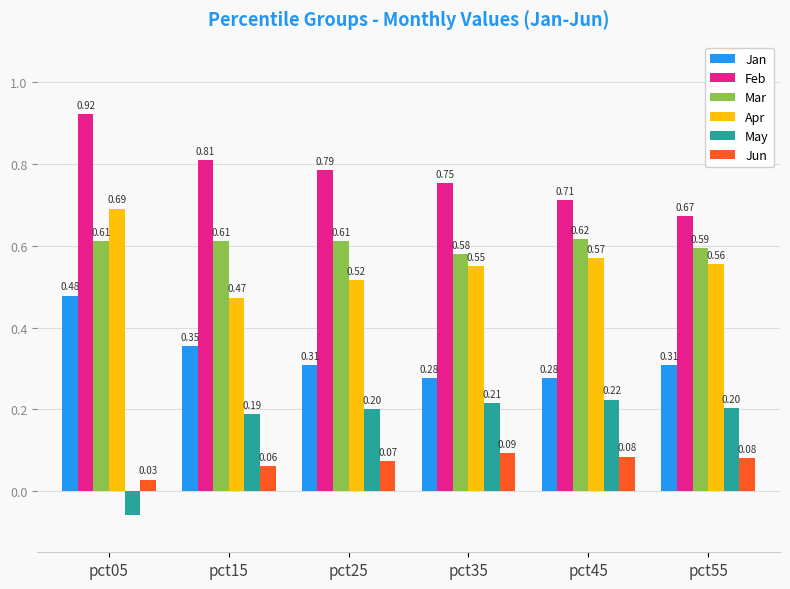

Which label corresponds to the smallest value in the chart?

pct05